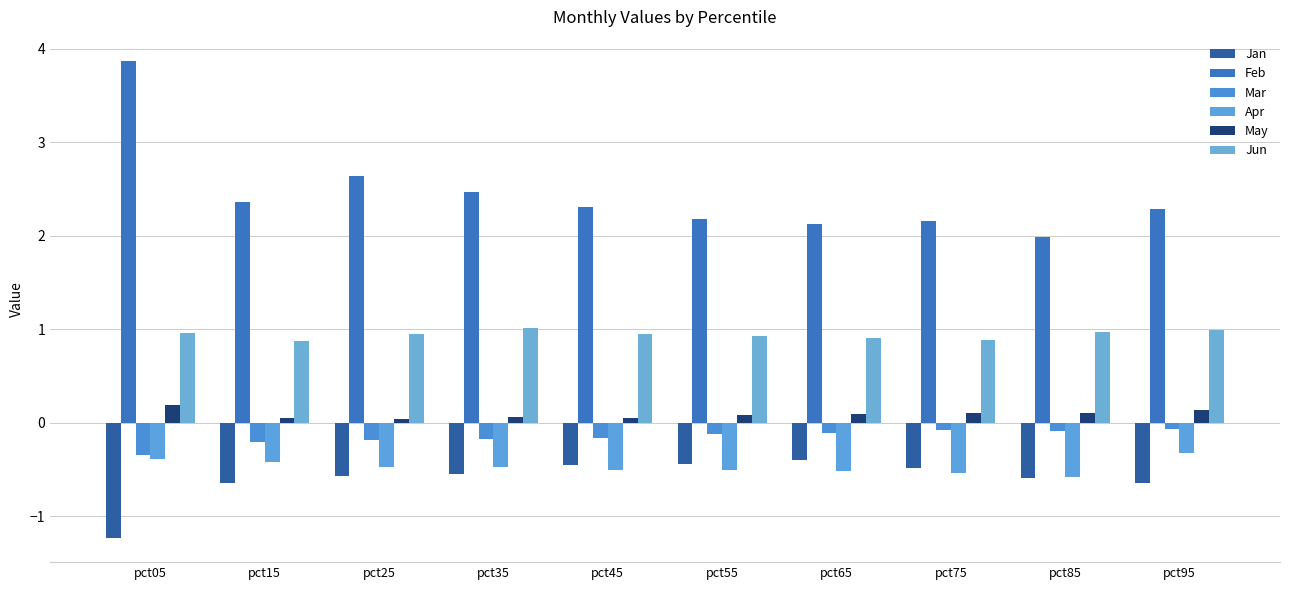

What is the sum of the May values at pct75 and pct35?

0.2